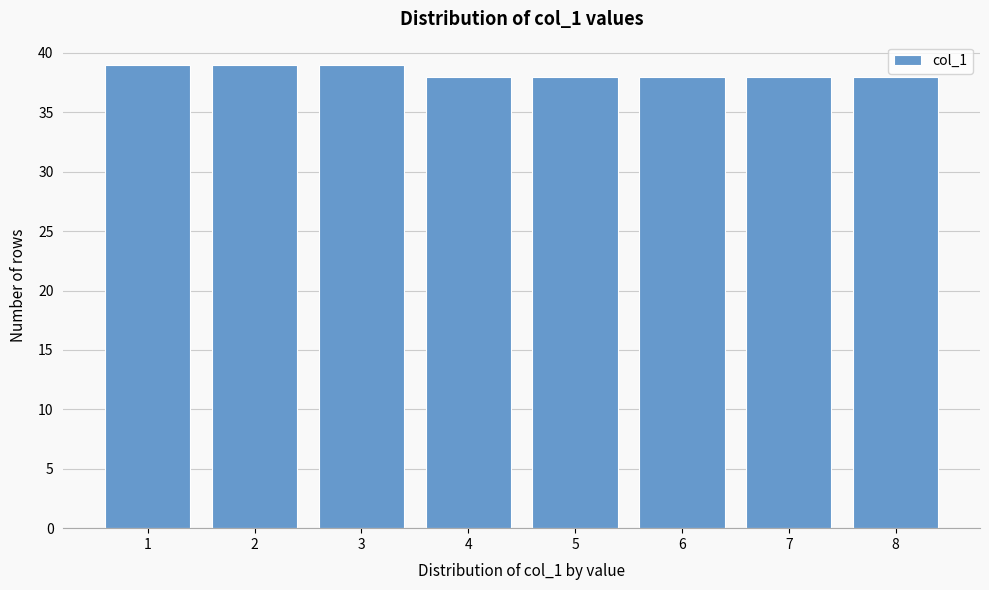

Reading right to left, transcribe all the data shown in this chart.

38	38	38	38	38	39	39	39